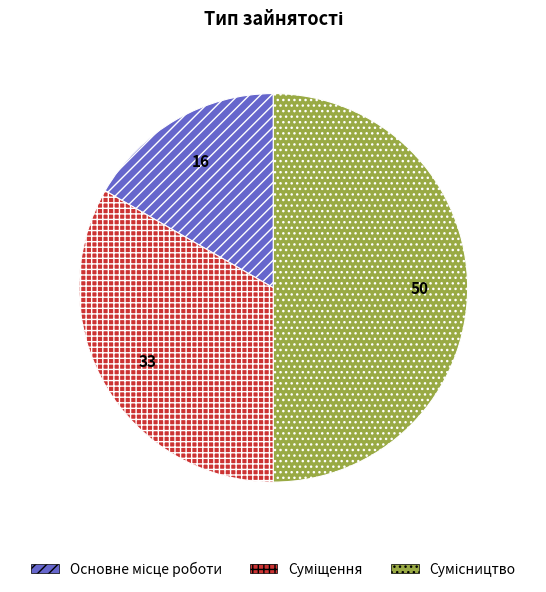

How many slices are in this pie chart?

3